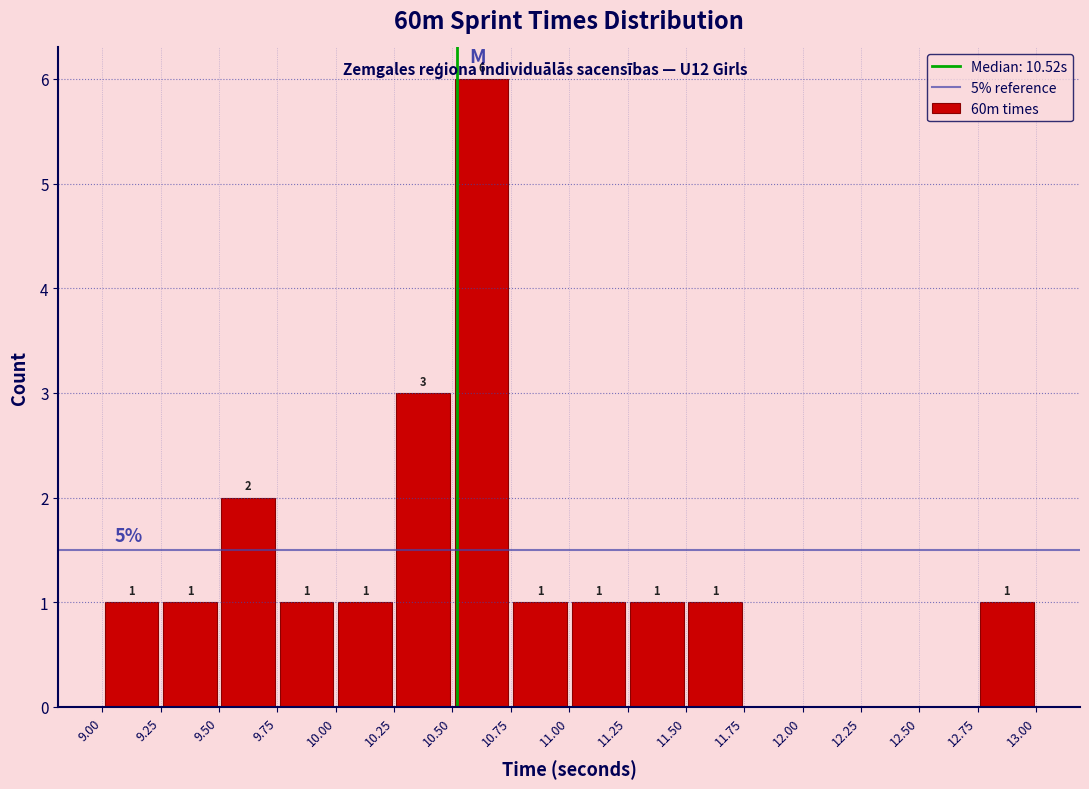

Which range on the x-axis has the tallest bar?

10.50 to 10.75